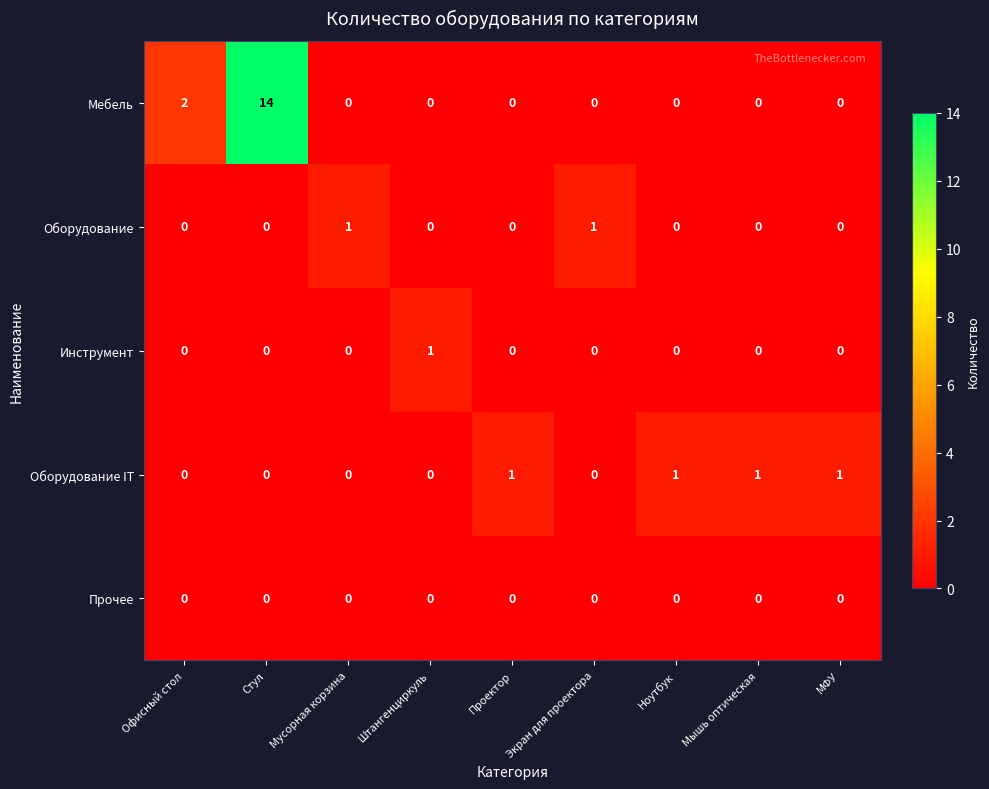

True or false: Оборудование IT has a value of 0 at Штангенциркуль.

True